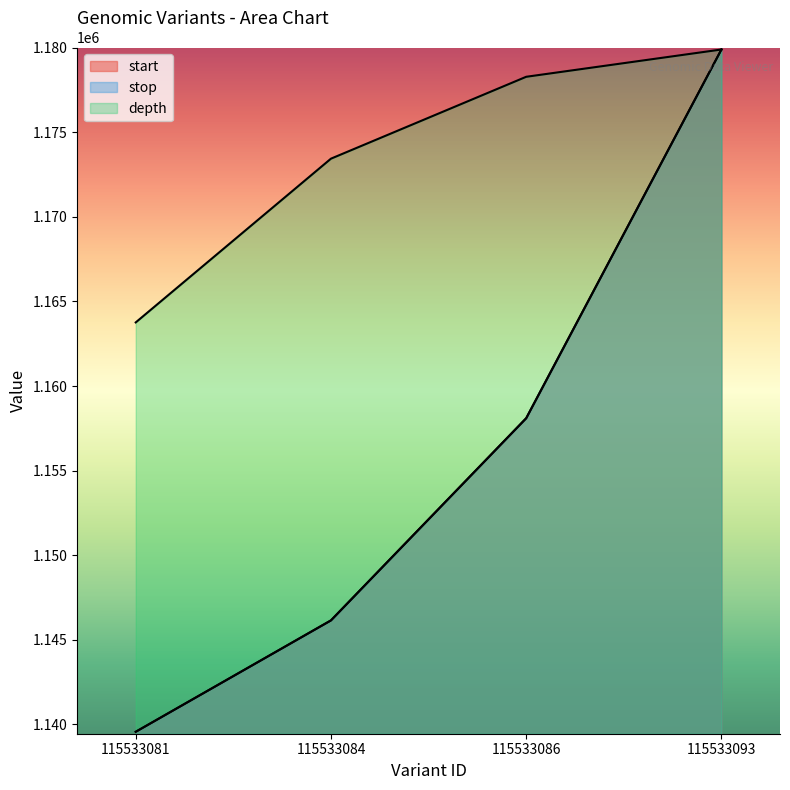

What is the total value across all series at 115533084?

3465723.5